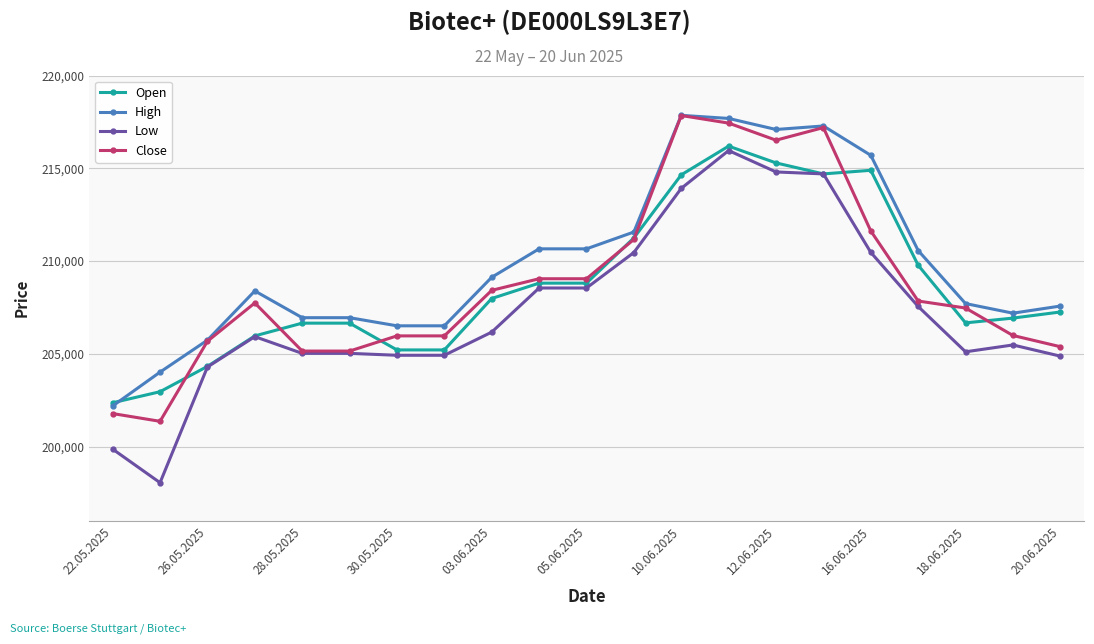

Which series has the largest total across all categories?

High